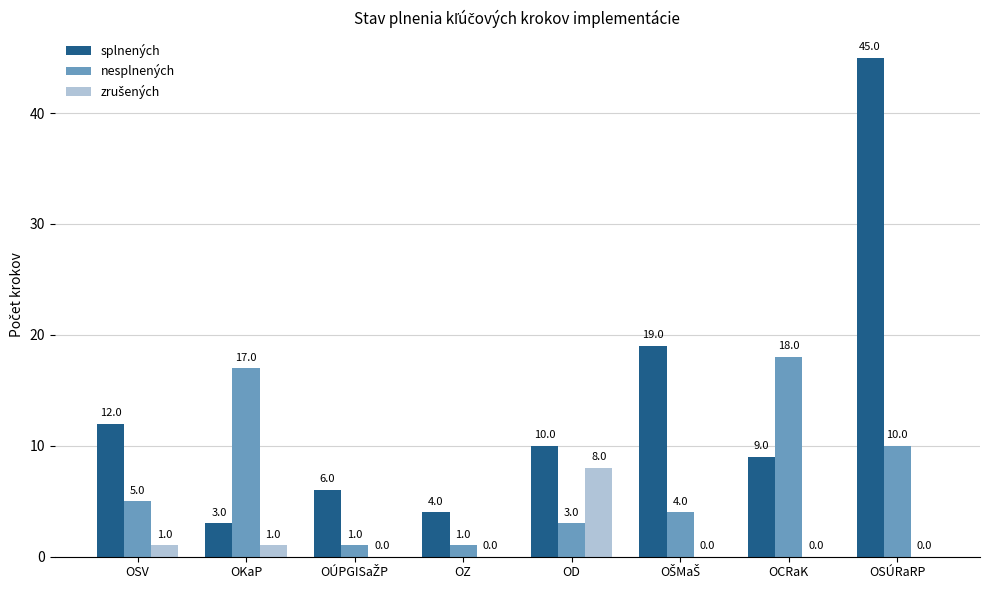

The splnených series shows 45 at OSÚRaRP. True or false?

True